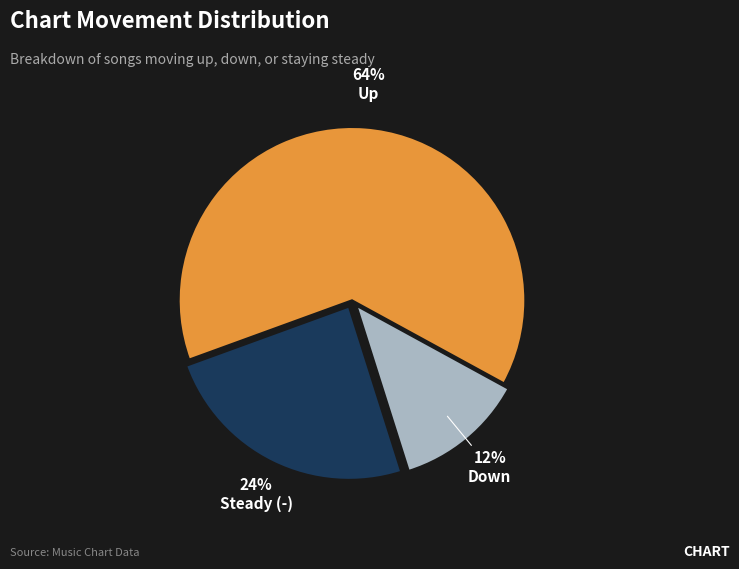

How many slices are in this pie chart?

3